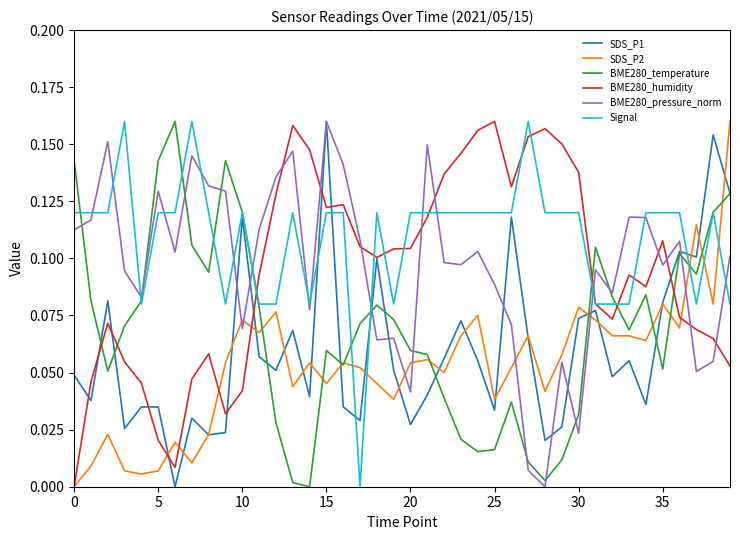

Which series has the largest total across all categories?

Signal